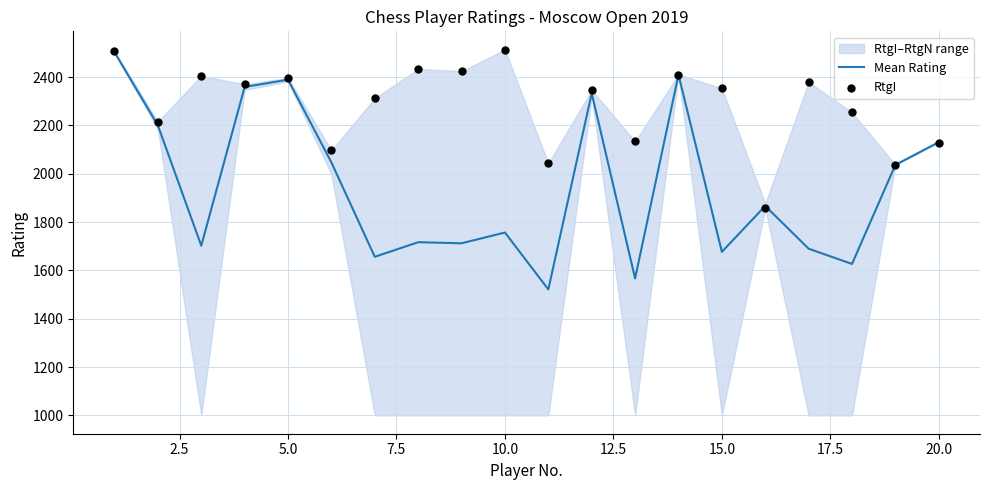

Is the value of Mean Rating at 12.5 greater than the value of RtgI at 0.0?

No